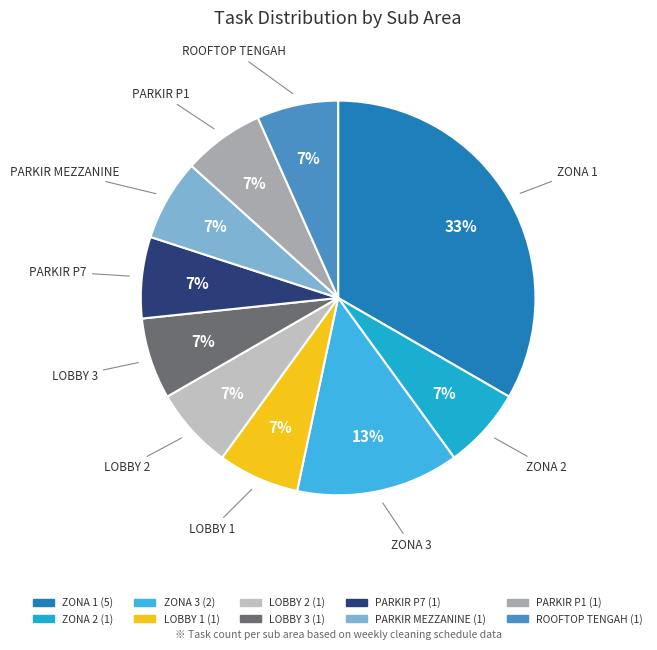

Count the number of slices in the pie.

10